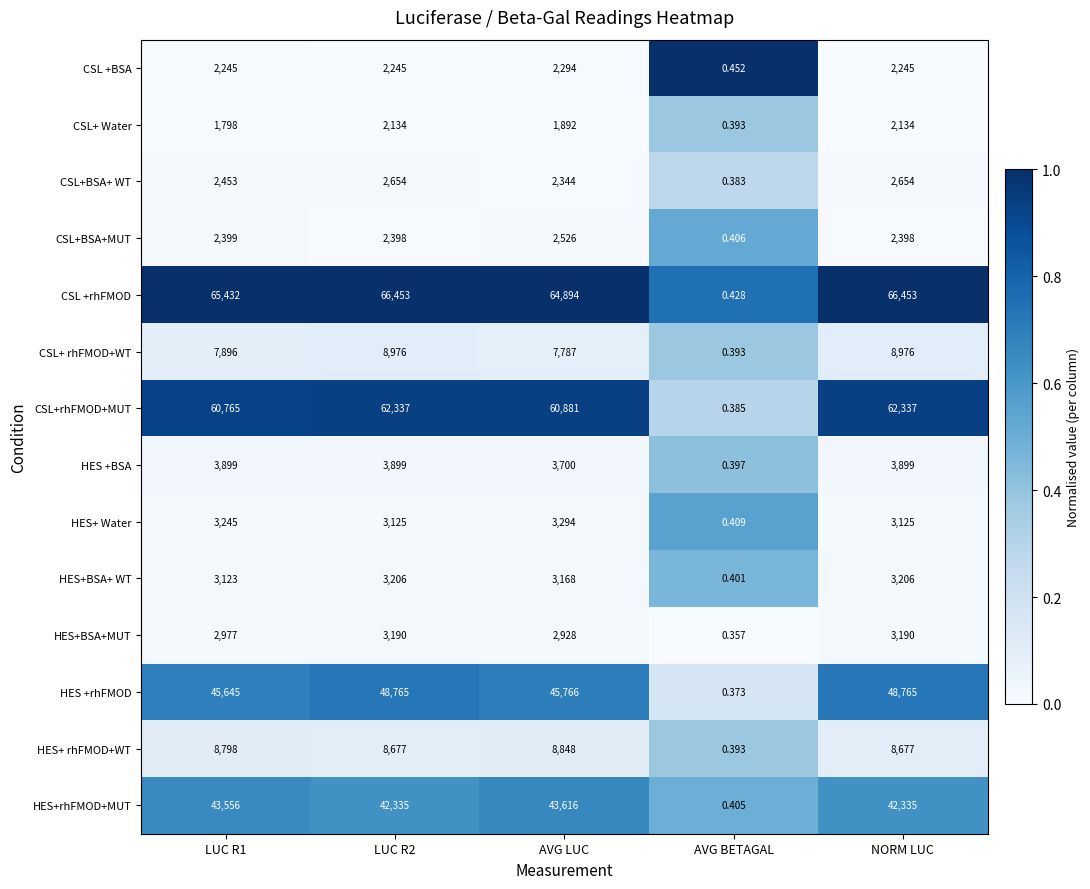

List the series in order of their peak value, lowest first.

CSL+ Water, CSL +BSA, CSL+BSA+MUT, CSL+BSA+ WT, HES+BSA+MUT, HES+BSA+ WT, HES+ Water, HES +BSA, HES+ rhFMOD+WT, CSL+ rhFMOD+WT, HES+rhFMOD+MUT, HES +rhFMOD, CSL+rhFMOD+MUT, CSL +rhFMOD